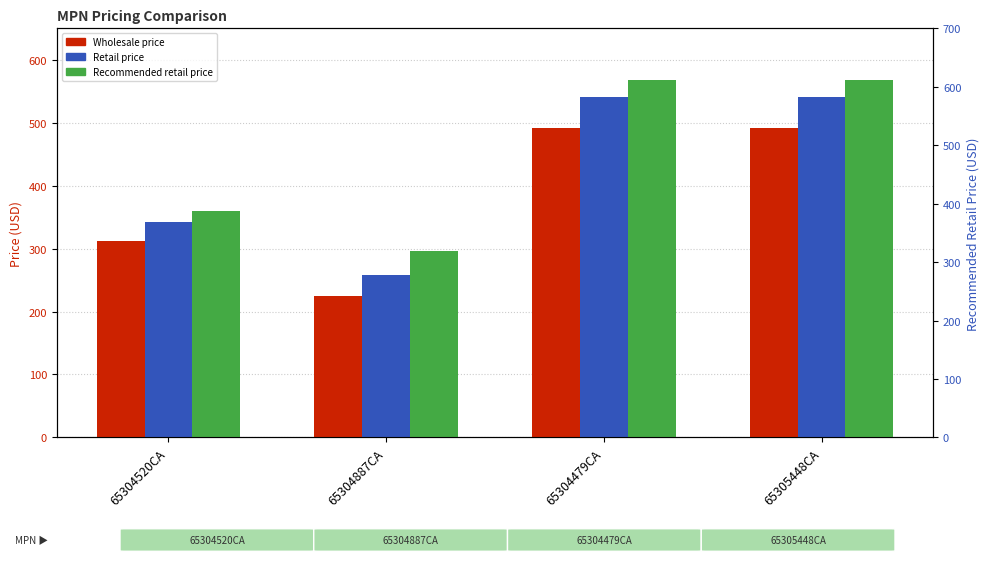

Which category has the highest value in the Retail price series?

65304479CA